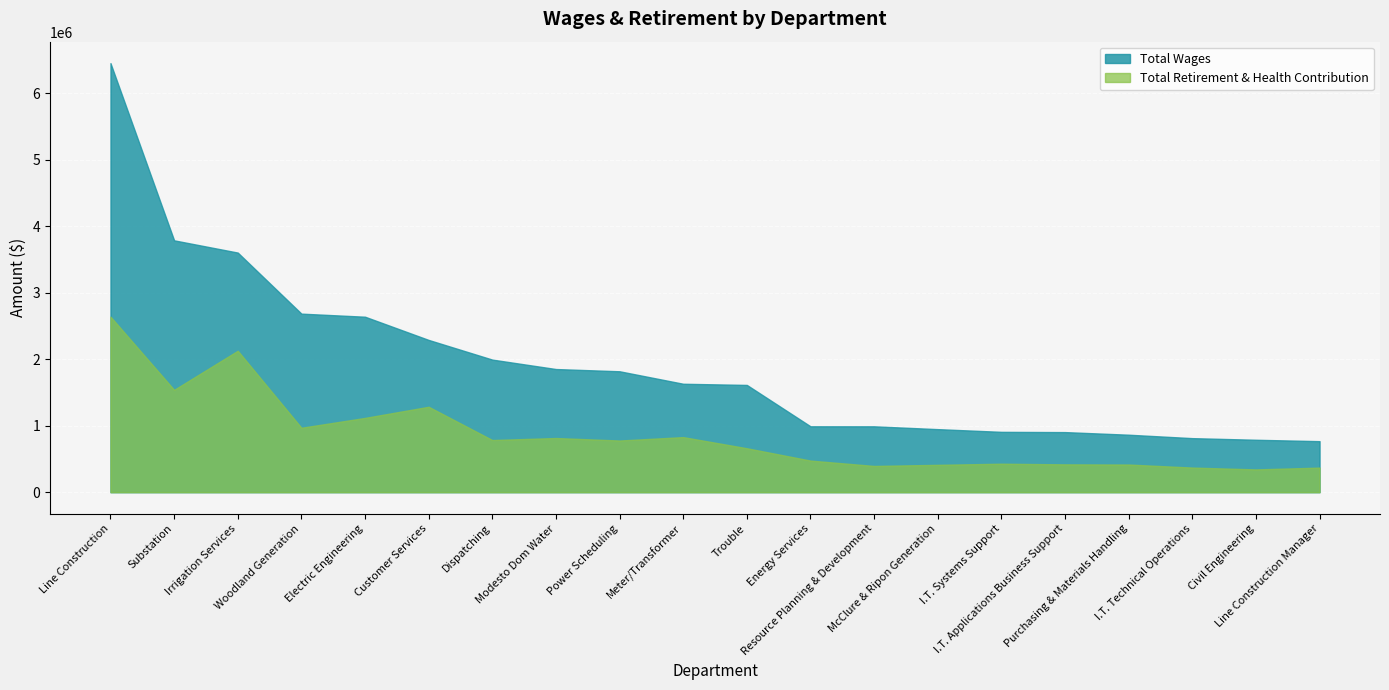

Between Electric Engineering and I.T. Systems Support, which is larger?

Electric Engineering